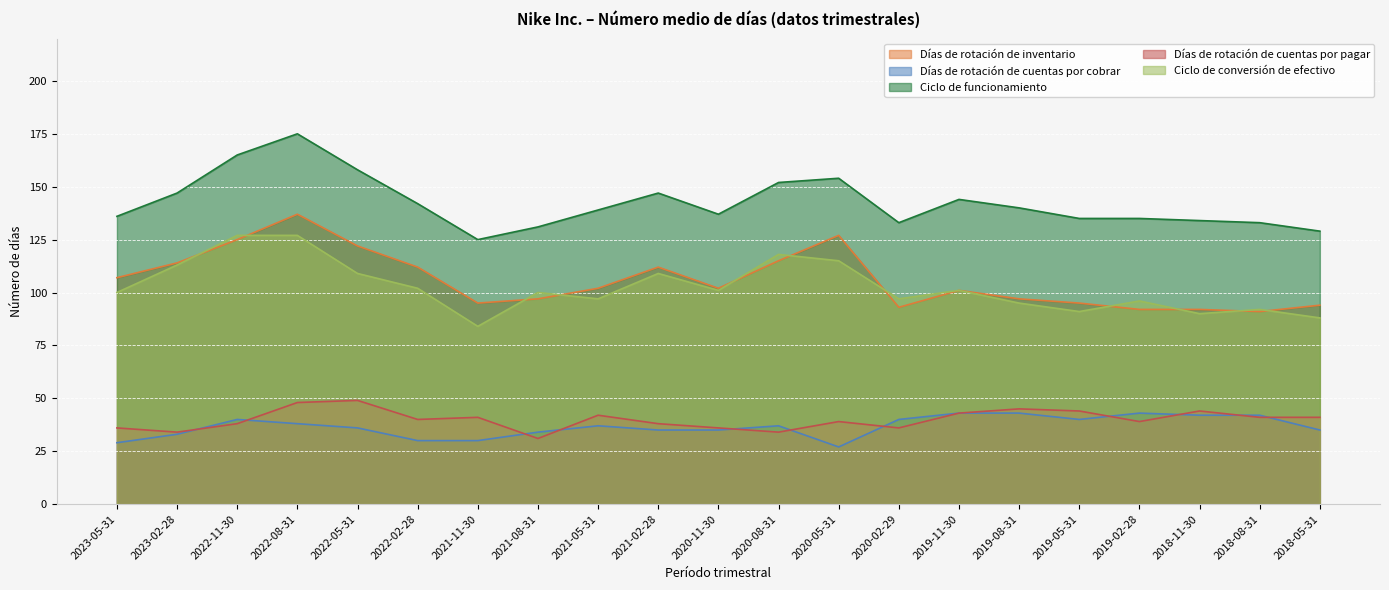

At which category does the chart reach its minimum across all series?

2020-05-31